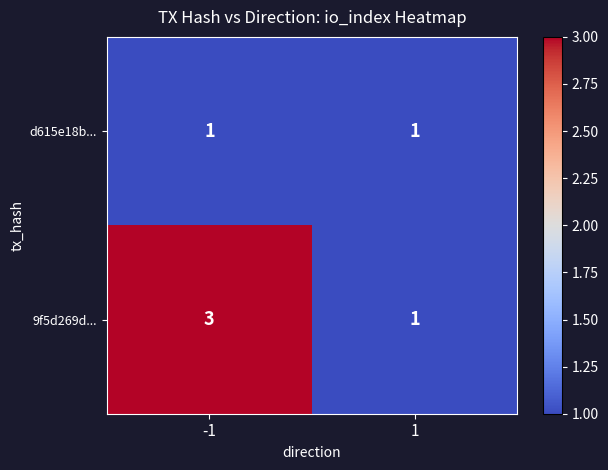

The value of 9f5d269d... at -1 is 3. True or false?

True